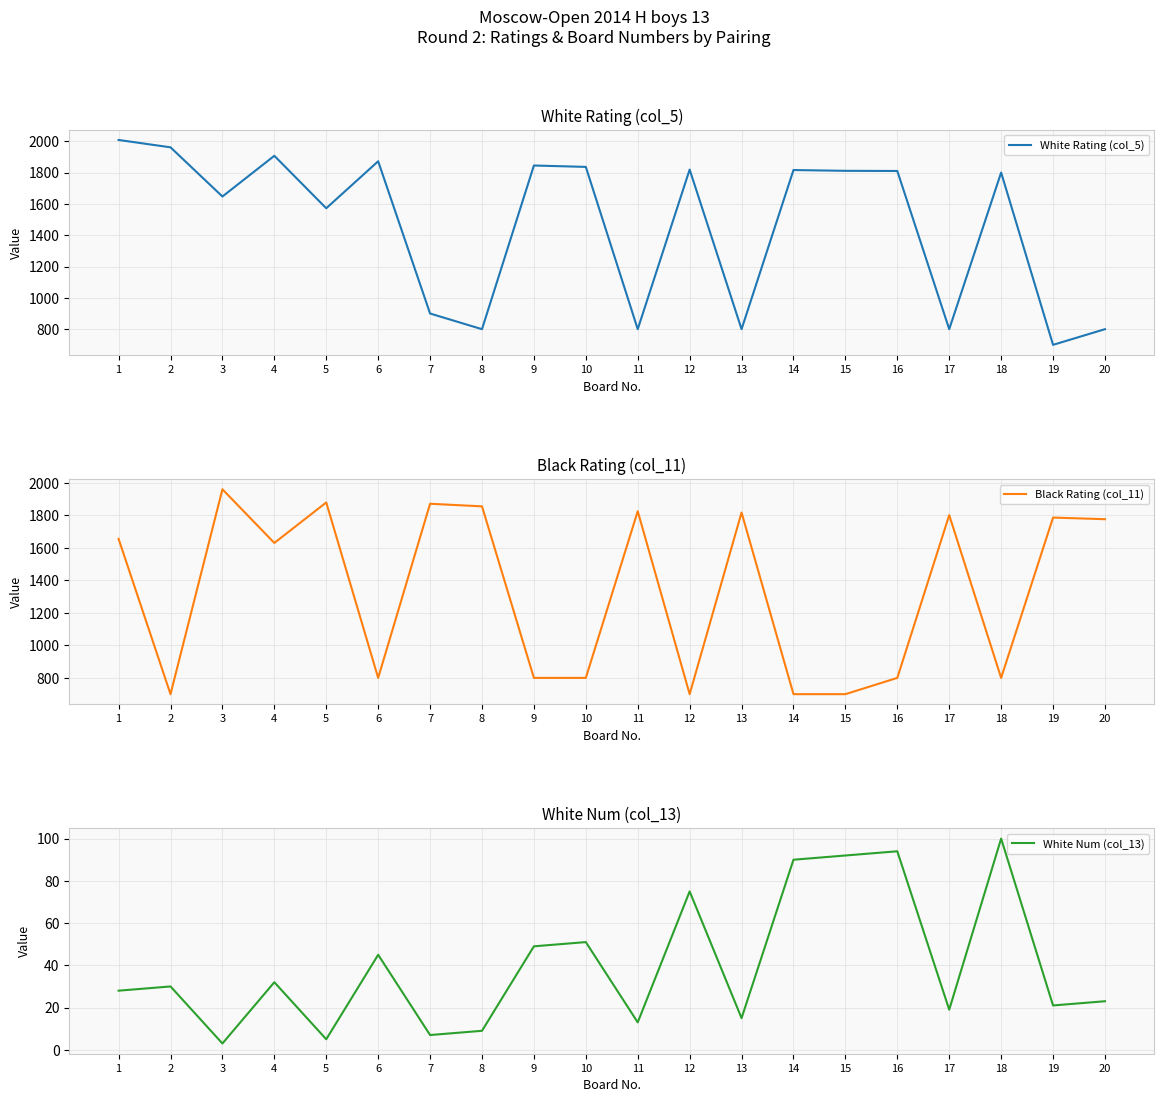

What is the value of the White Num (col_13) point at the 16th from the left?

94